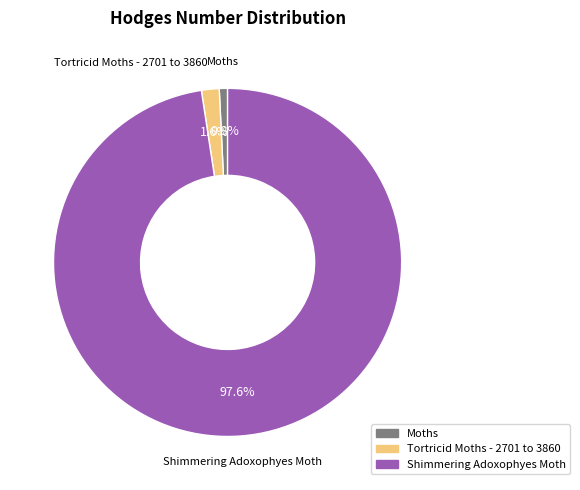

Which has a higher value, Shimmering Adoxophyes Moth or Moths?

Shimmering Adoxophyes Moth